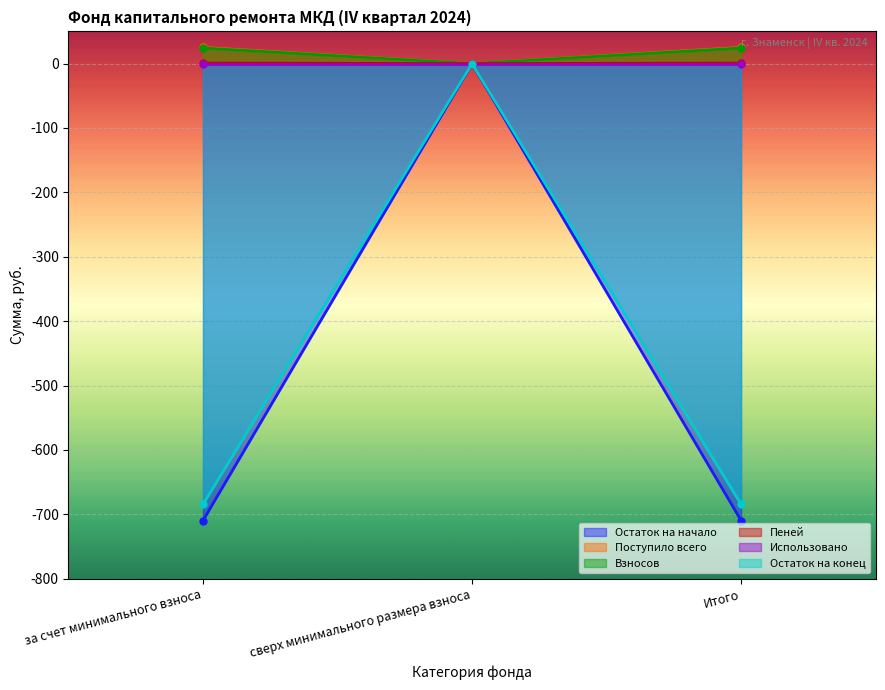

At which category is the sum across all series the highest?

сверх минимального размера взноса